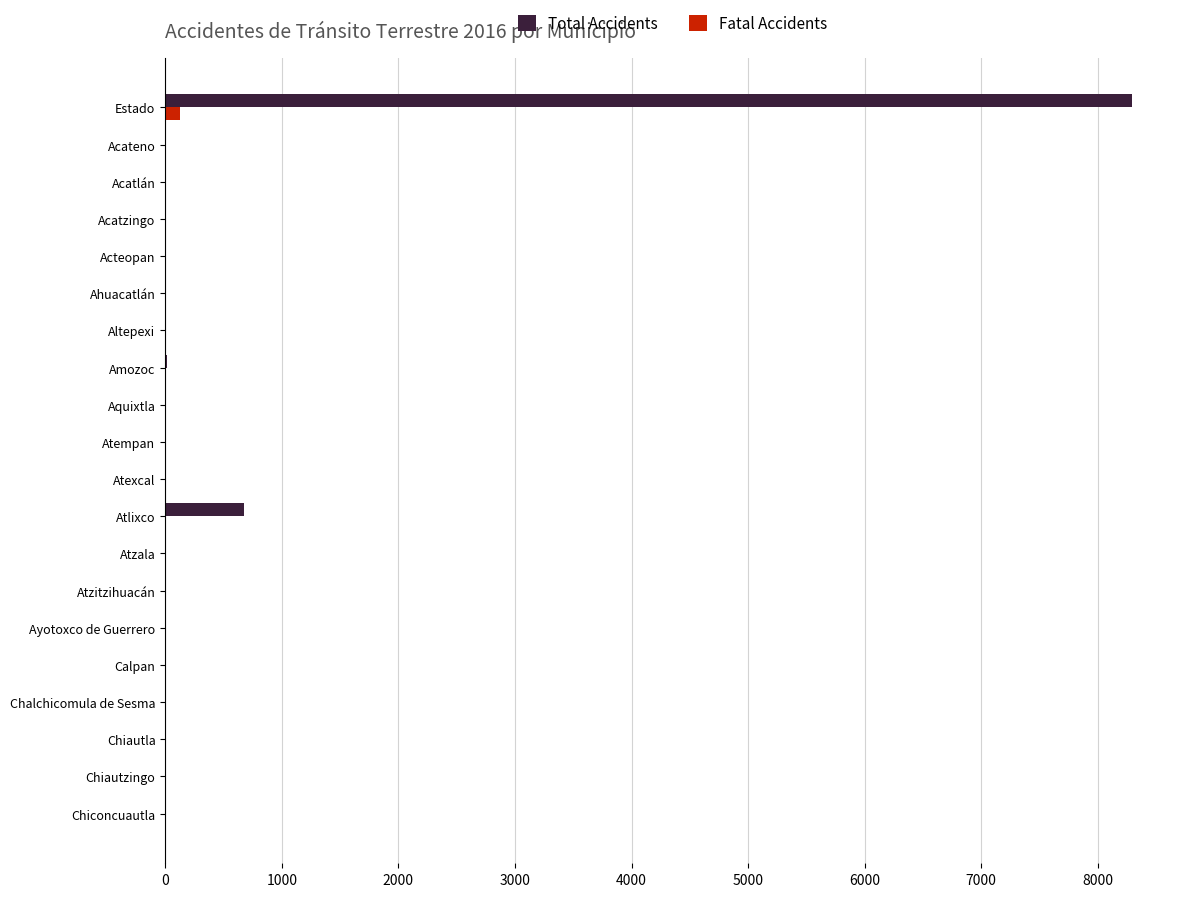

At which category does the chart reach its peak across all series?

Estado